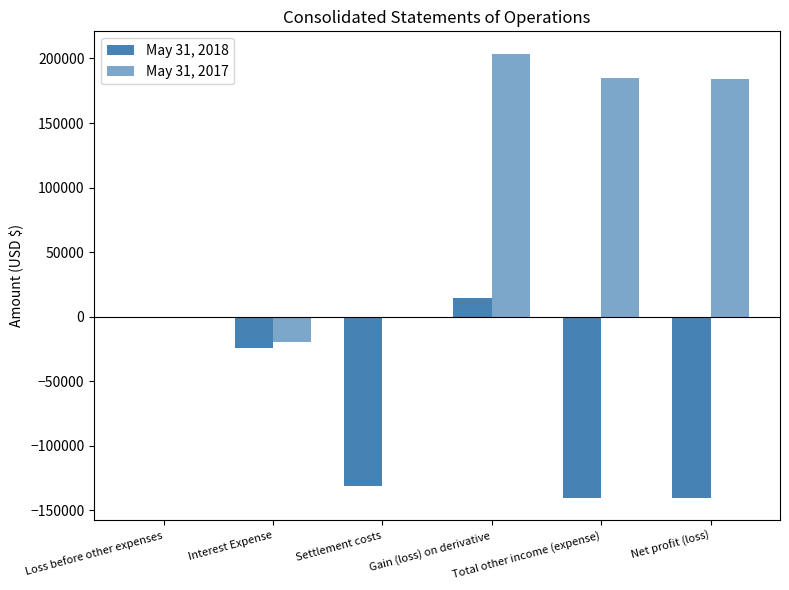

What is the label of the 3rd bar from the left?

Settlement costs